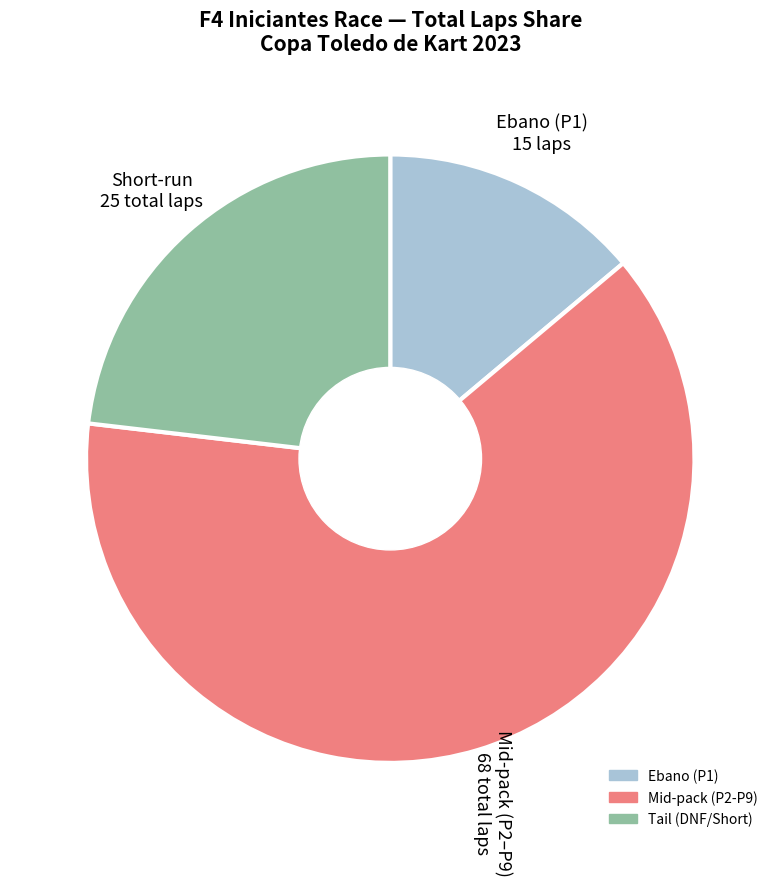

Does any single category account for the majority?

Yes